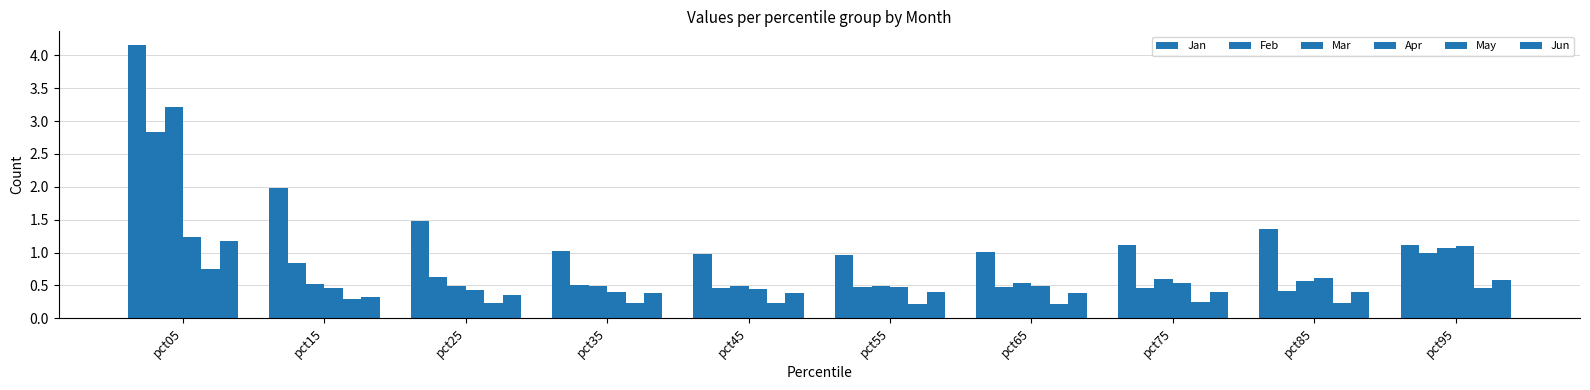

Reading left to right, extract all data points from this chart.

Jan: 4.2	2.0	1.5	1.0	1.0	1.0	1.0	1.1	1.4	1.1
Feb: 2.8	0.8	0.6	0.5	0.5	0.5	0.5	0.5	0.4	1.0
Mar: 3.2	0.5	0.5	0.5	0.5	0.5	0.5	0.6	0.6	1.1
Apr: 1.2	0.5	0.4	0.4	0.5	0.5	0.5	0.5	0.6	1.1
May: 0.7	0.3	0.2	0.2	0.2	0.2	0.2	0.2	0.2	0.5
Jun: 1.2	0.3	0.3	0.4	0.4	0.4	0.4	0.4	0.4	0.6